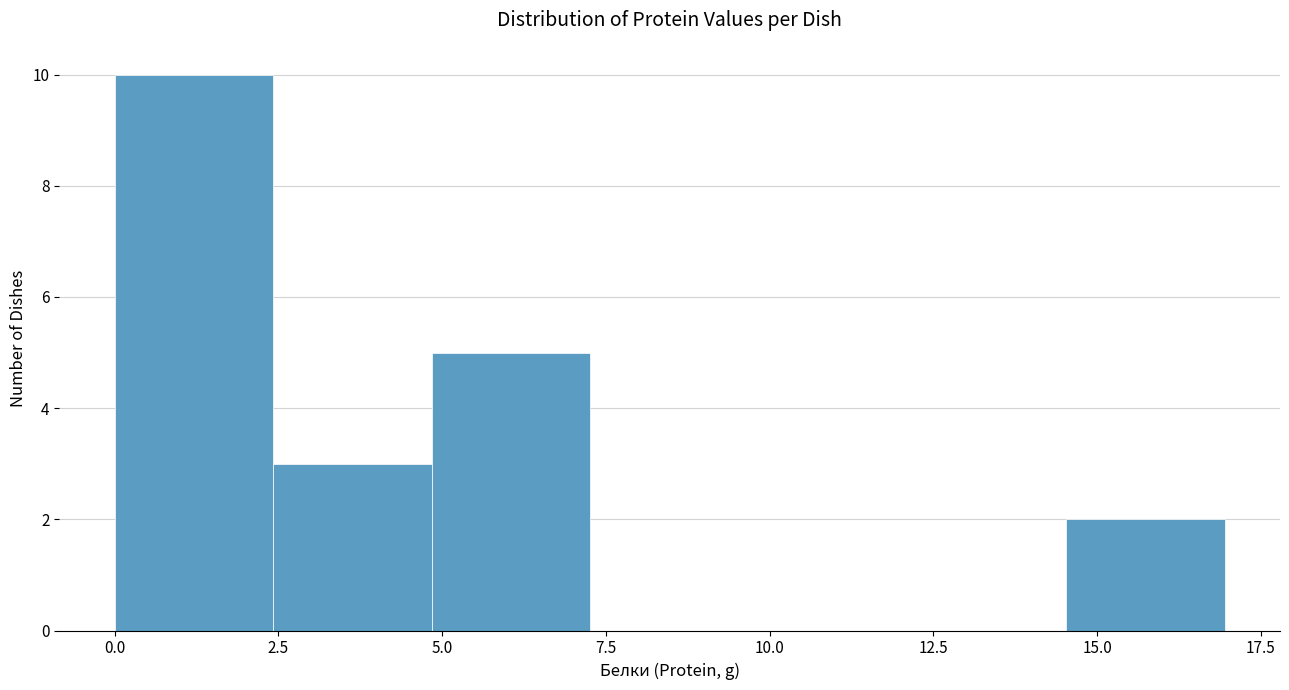

Reading left to right, list every bar in this chart as the range it spans on the x-axis followed by its height. Neither the bar edges nor the heights are printed on the chart, so give them approximately, as read against the axes.

0.0 to 2.5: 10
2.5 to 5.0: 3
5.0 to 7.5: 5
7.5 to 9.5: 0
9.5 to 12.0: 0
12.0 to 14.5: 0
14.5 to 17.0: 2